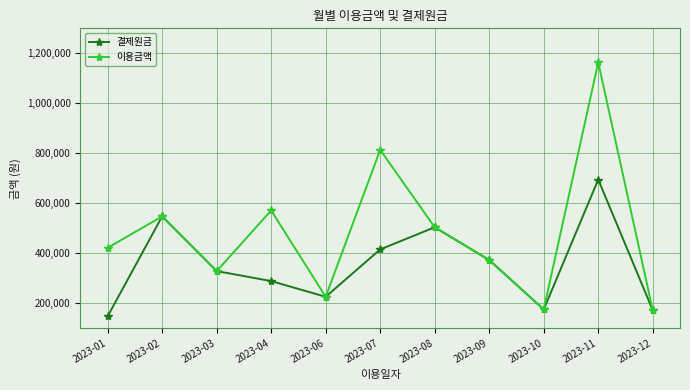

What is the value of the 이용금액 point at the 9th from the left?

174100